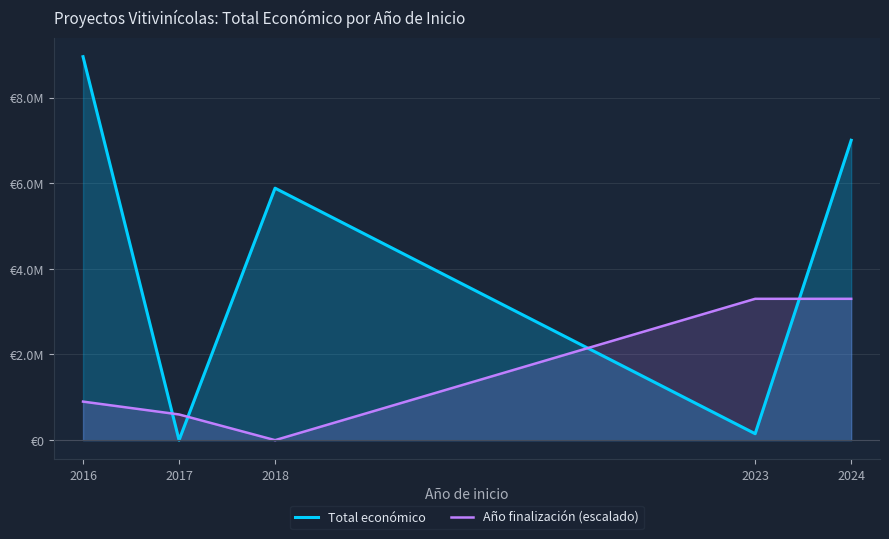

How many intersections are there between Año finalización (escalado) and Total económico?

4